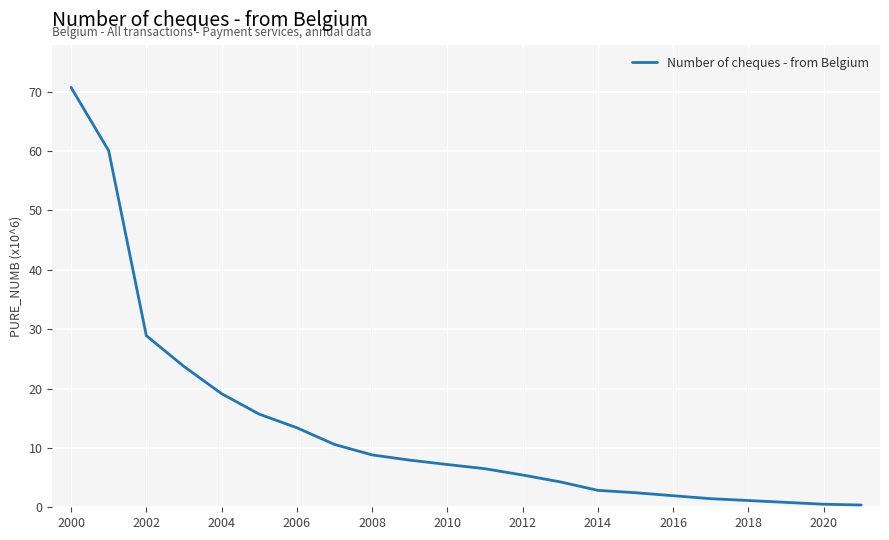

What is the difference between the maximum and minimum values?

70.3